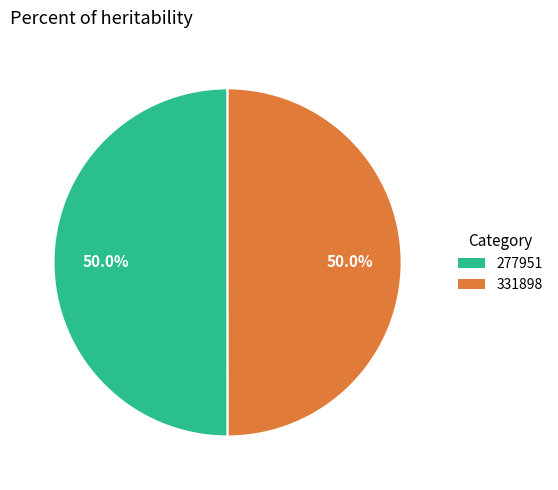

What percentage is the 277951 slice, to the nearest percent?

50%